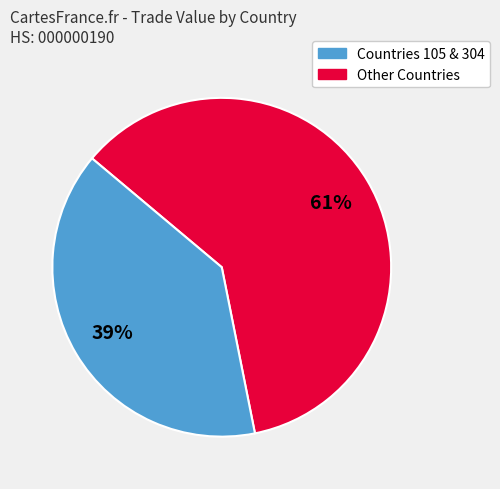

Is there a majority slice in this chart?

Yes